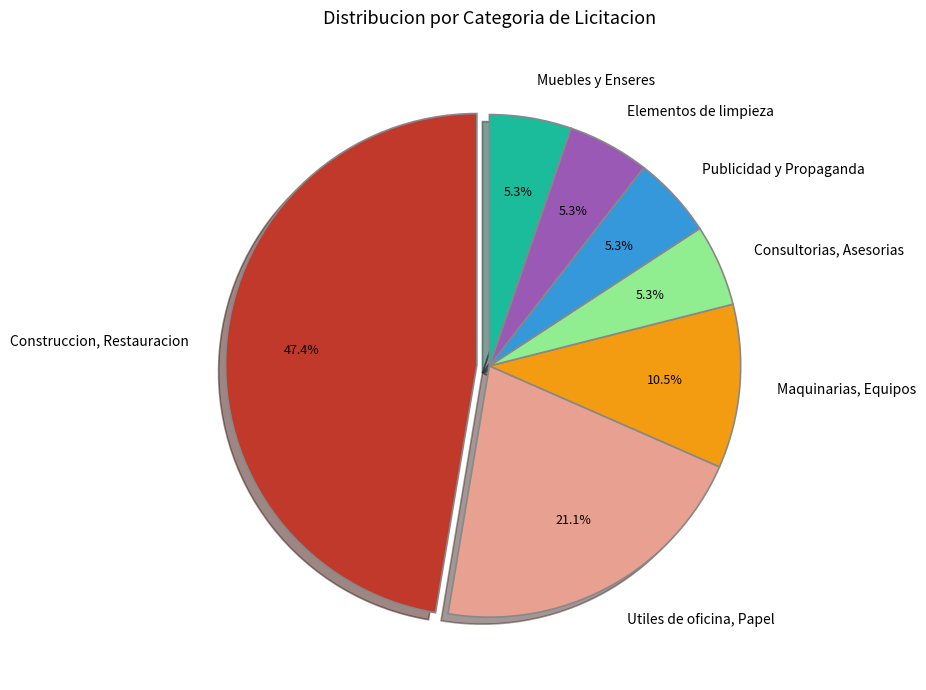

Between Muebles y Enseres and Maquinarias, Equipos, which is larger?

Maquinarias, Equipos